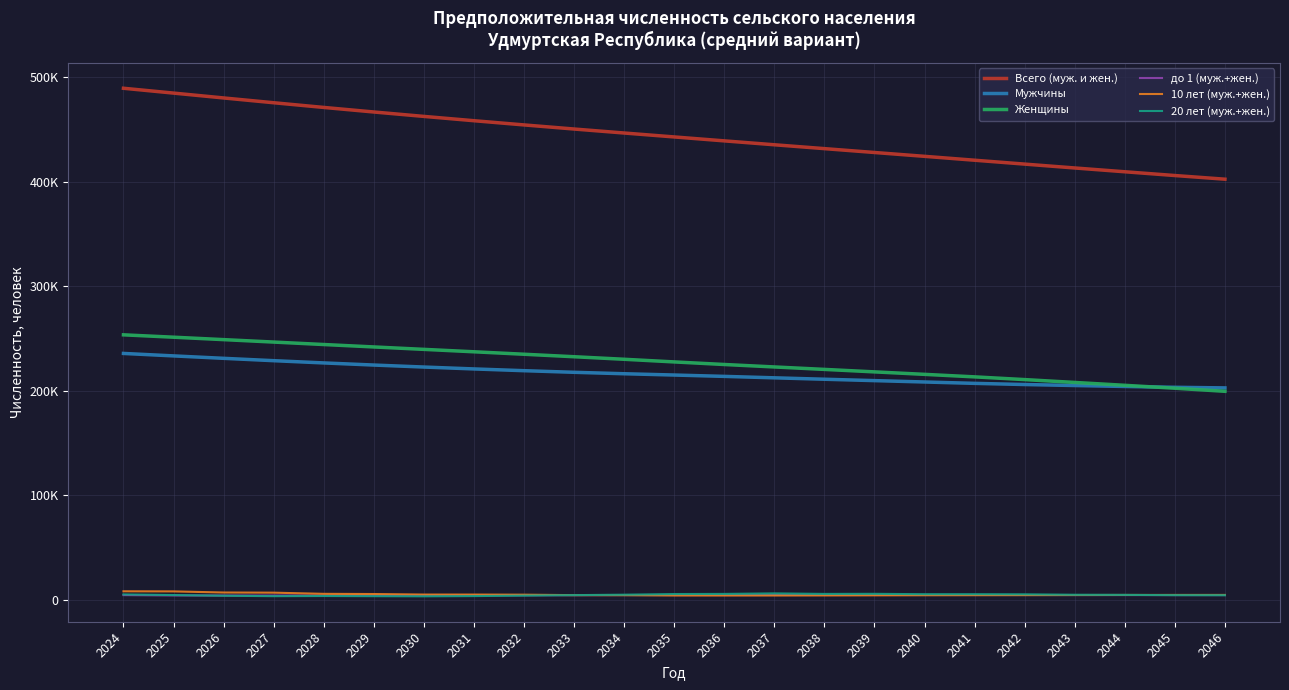

At which category does the chart reach its peak across all series?

2024